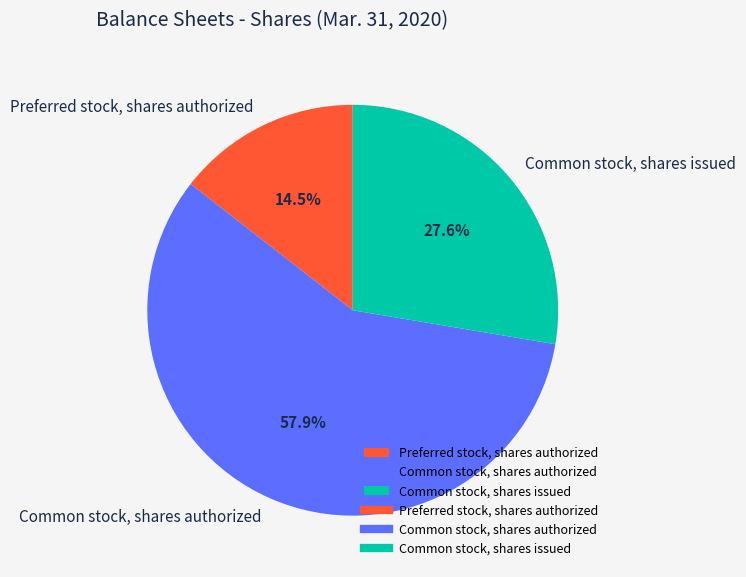

To the nearest percent, what is the difference between the largest and smallest slice percentages?

43%